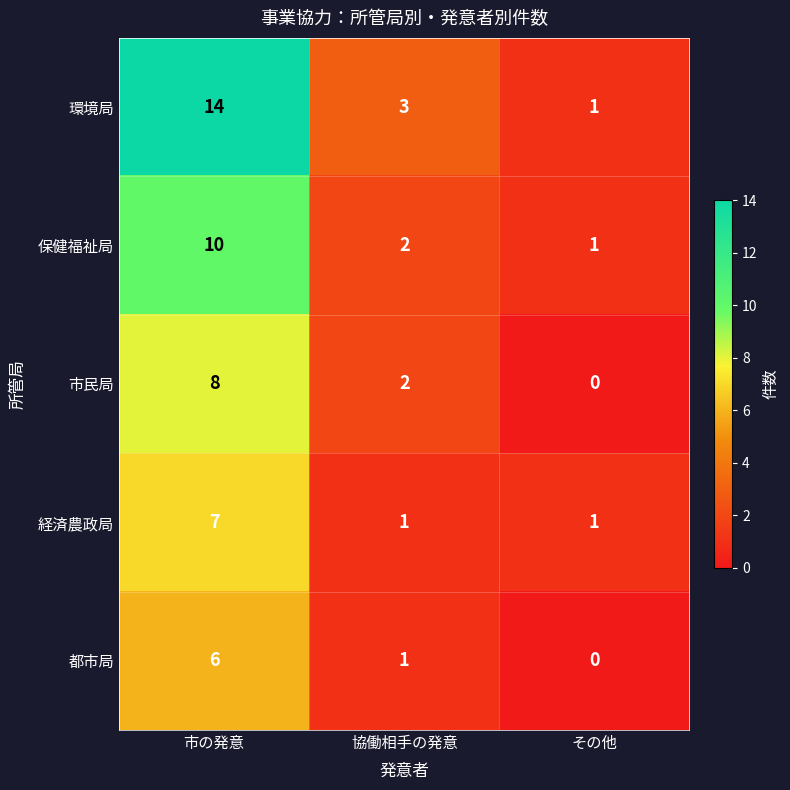

Count the number of categories in the chart.

3